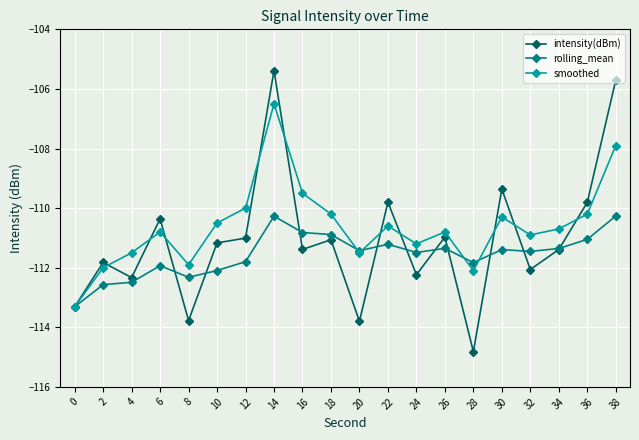

What value does the rolling_mean series have at 38?

-110.3